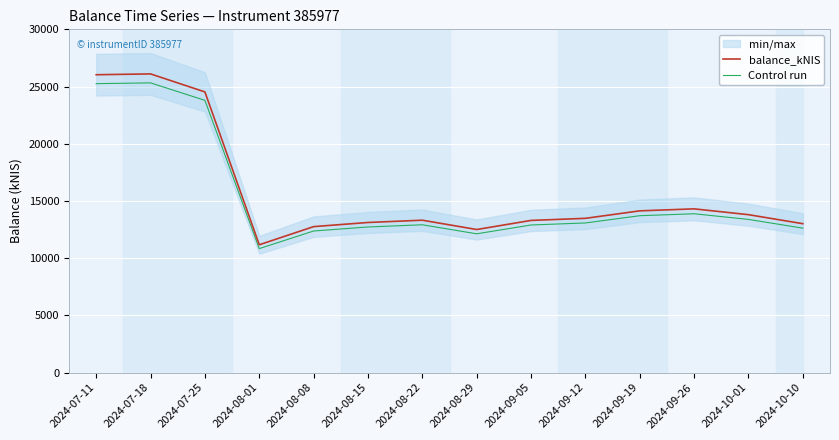

What is the average value of the Control run series?

15350.6